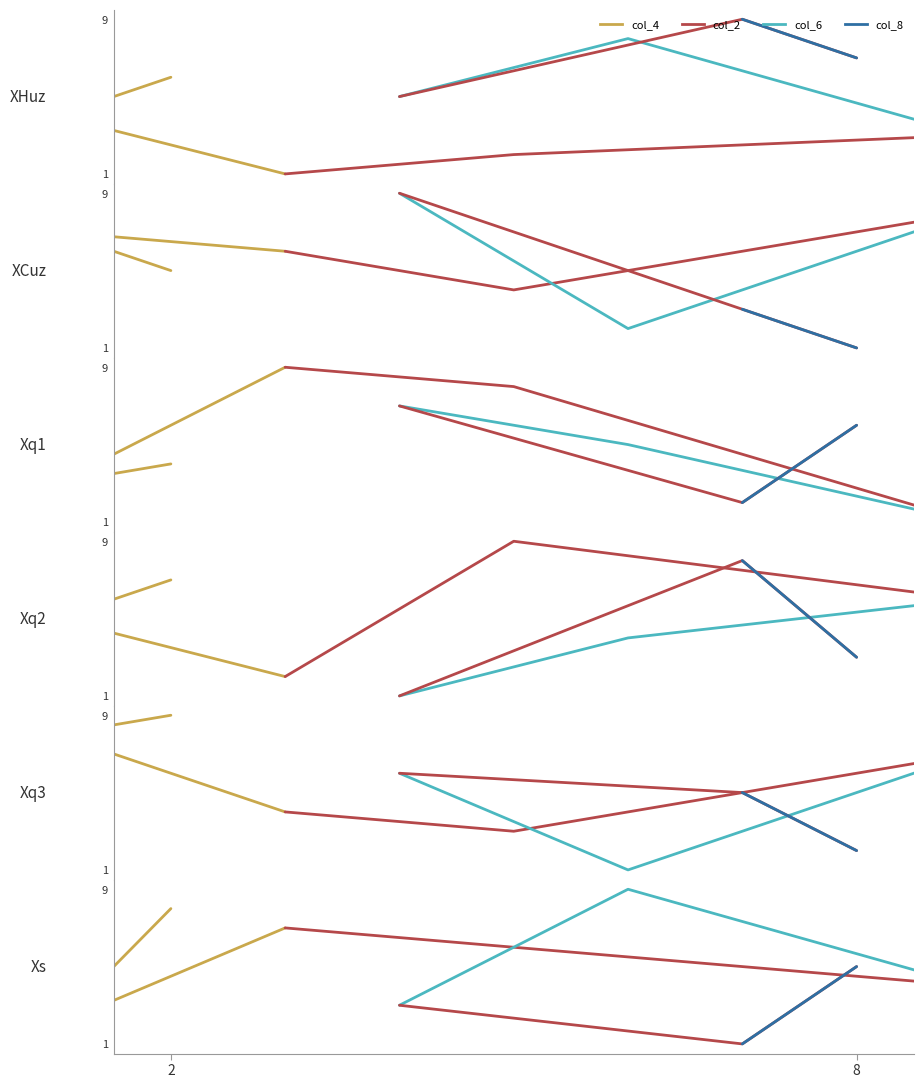

At which label is col_6 closest to 6?

2